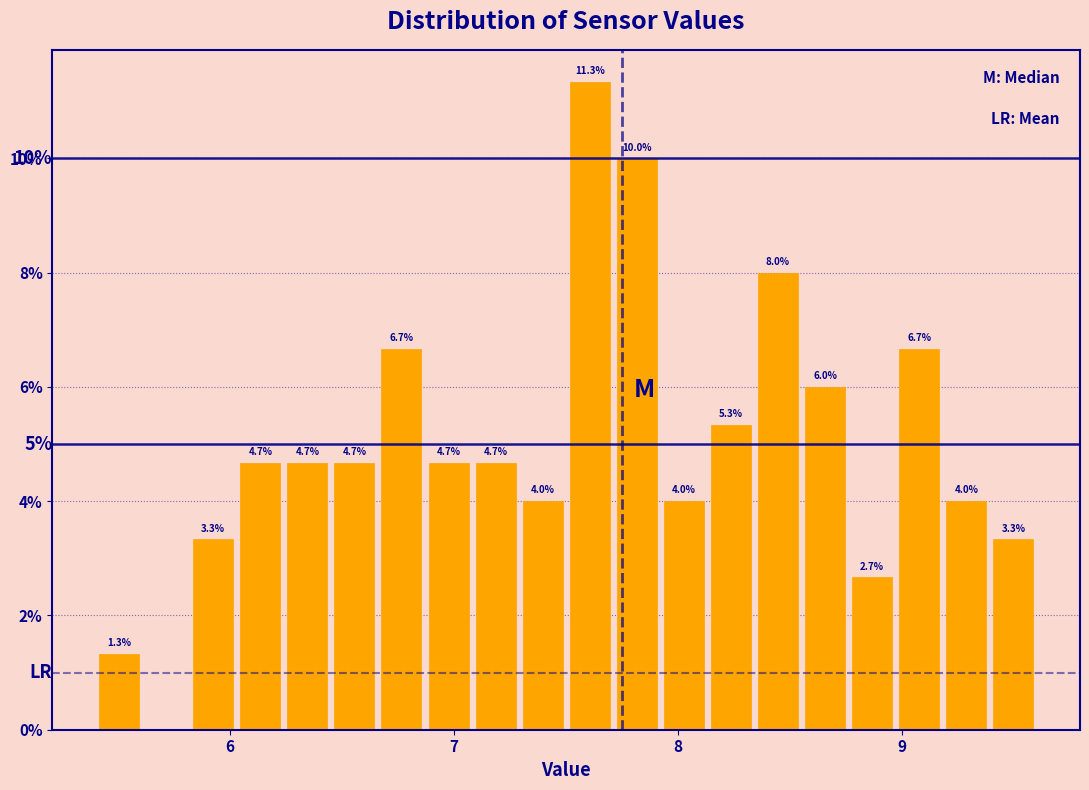

Read against the x-axis, roughly where is the centre of the tallest bar?

7.6